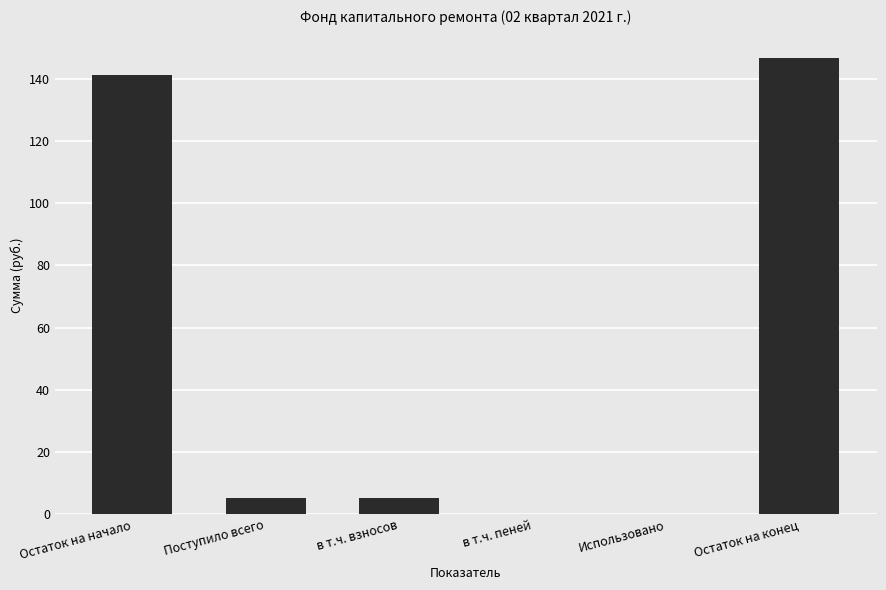

How many categories are shown in the chart?

6